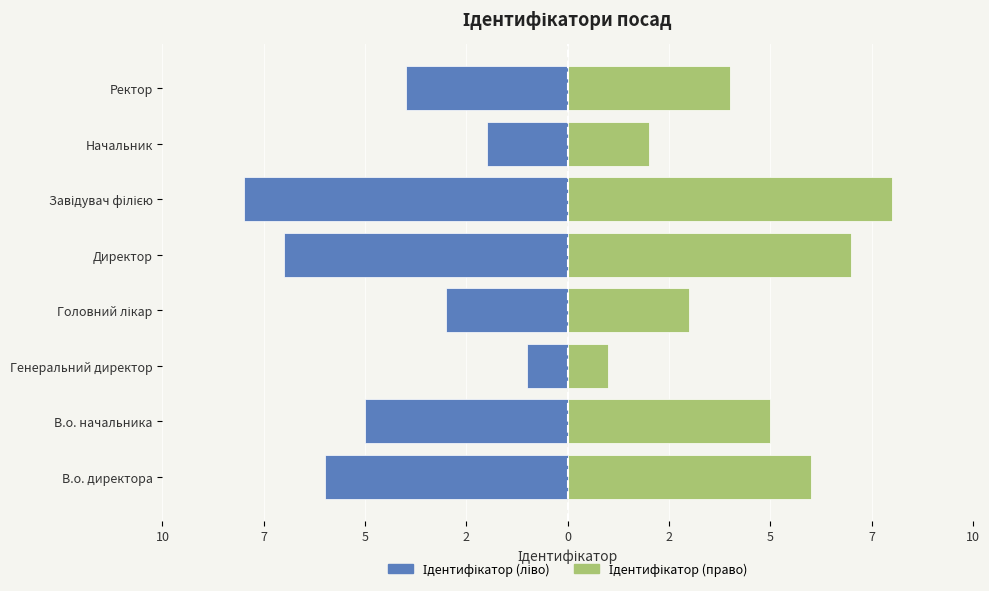

Which series has the largest total across all categories?

Ідентифікатор (право)